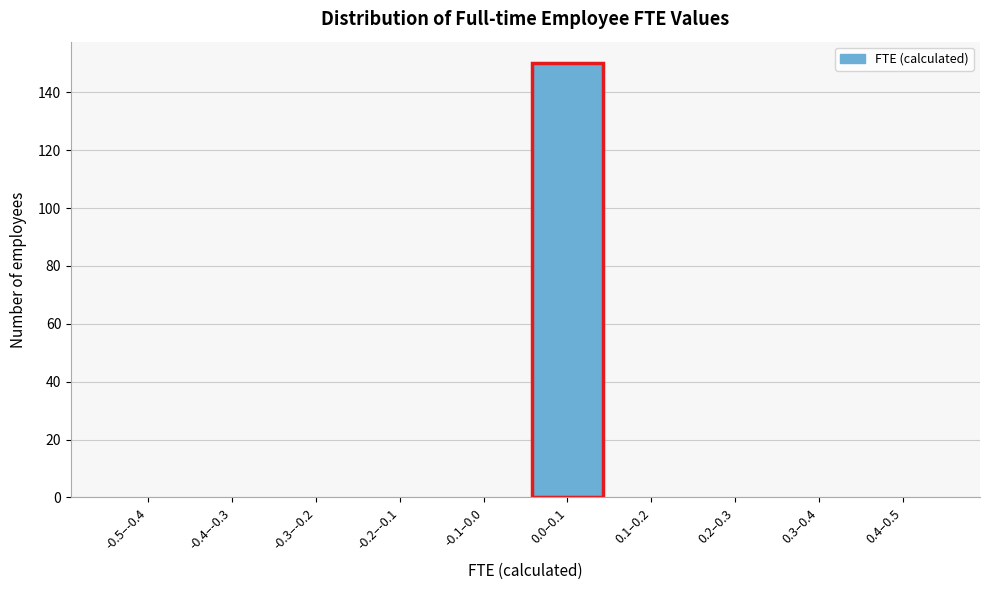

Reading left to right, what are all the values shown in this chart?

-0.5–-0.4=0	-0.4–-0.3=0	-0.3–-0.2=0	-0.2–-0.1=0	-0.1–0.0=0	0.0–0.1=150	0.1–0.2=0	0.2–0.3=0	0.3–0.4=0	0.4–0.5=0